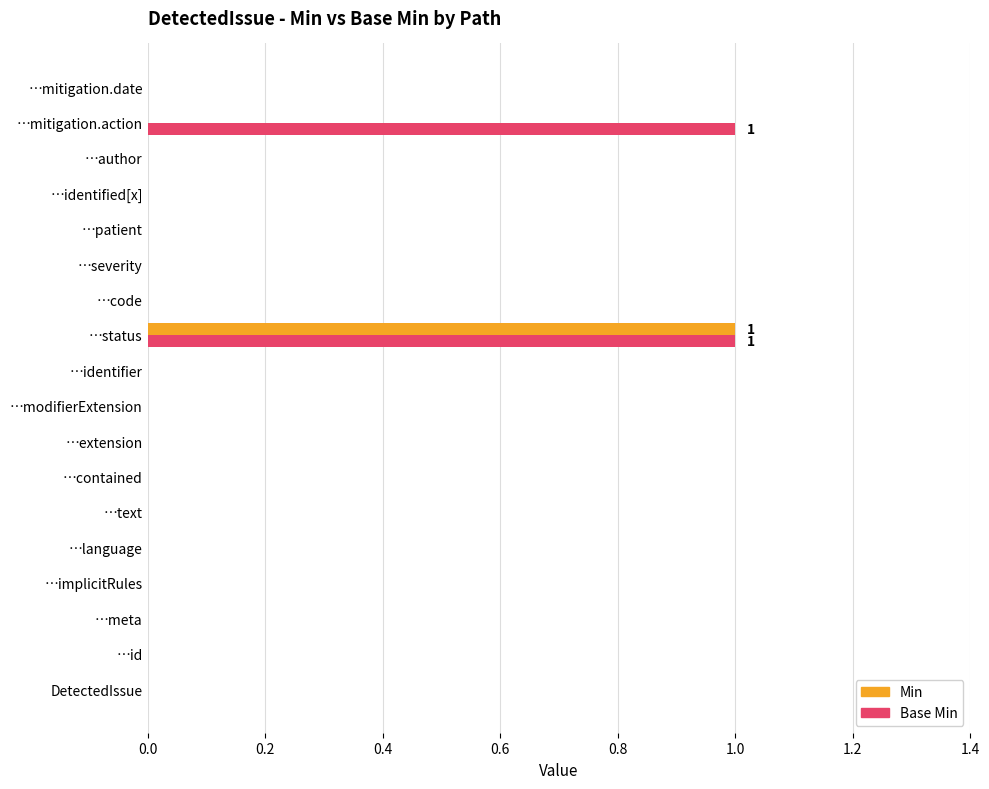

Is the value of Min at …status greater than the value of Base Min at …author?

Yes